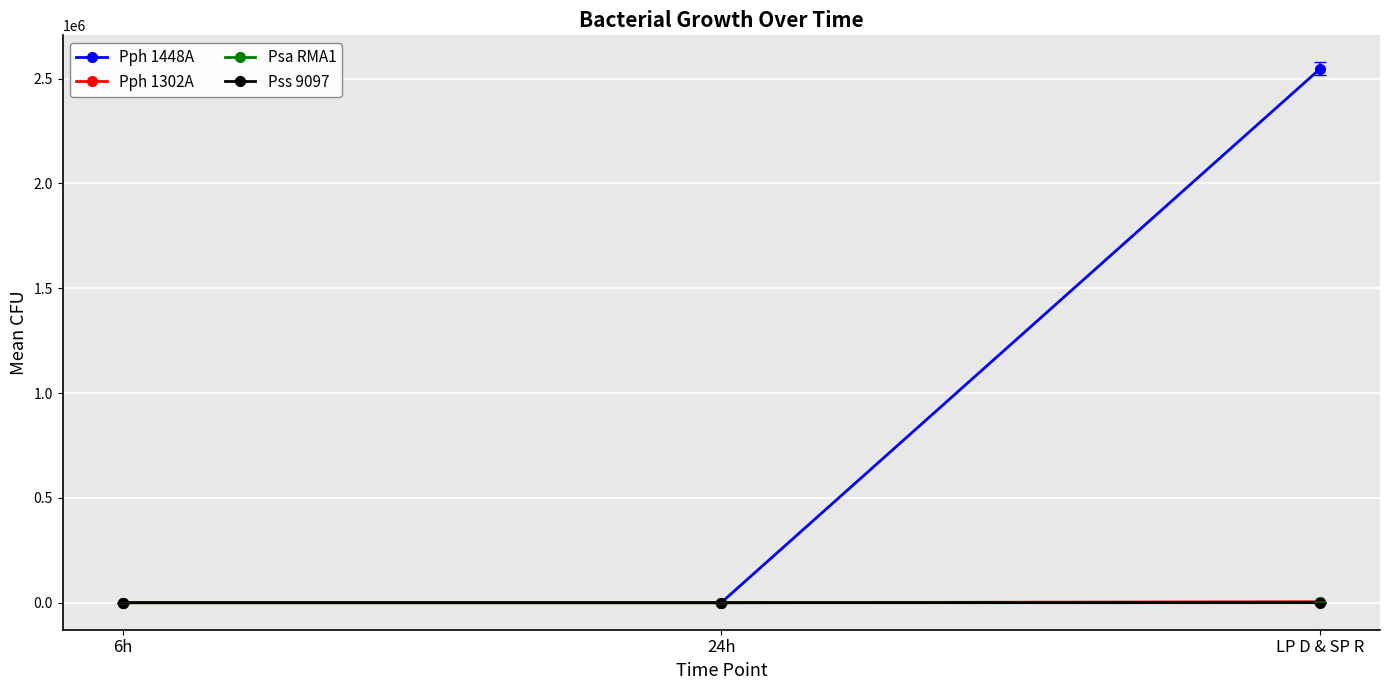

Is this an area chart (filled region under the line)?

No